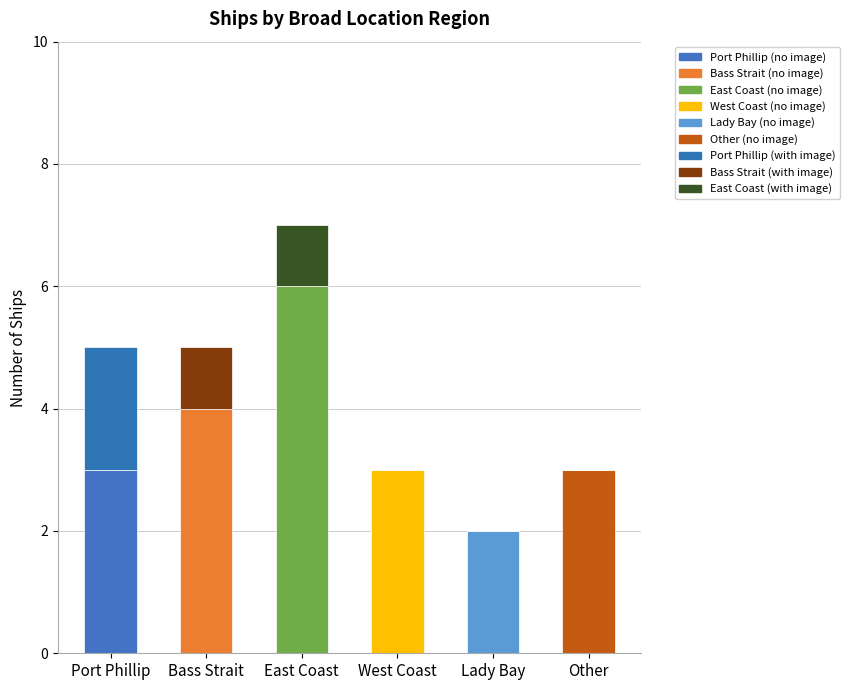

True or false: With Image has a value of 1 at Lady Bay.

False